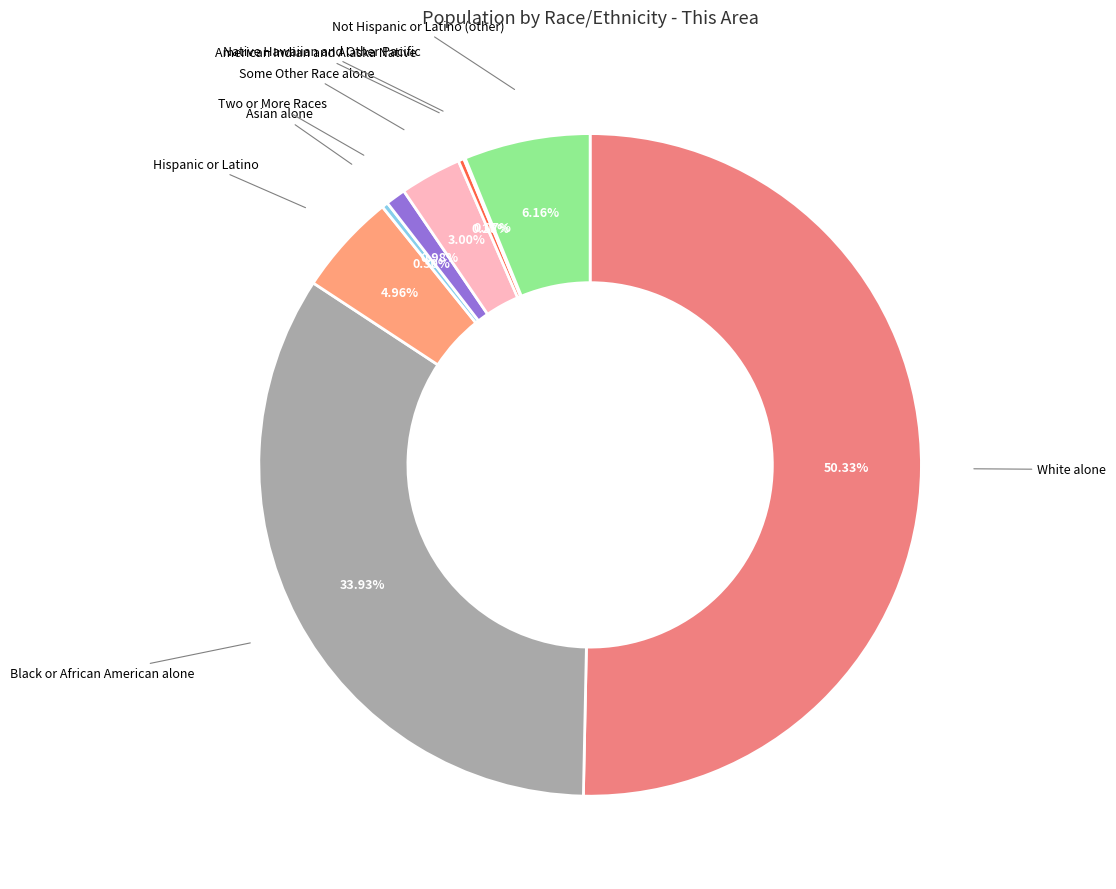

Which category accounts for the majority?

White alone